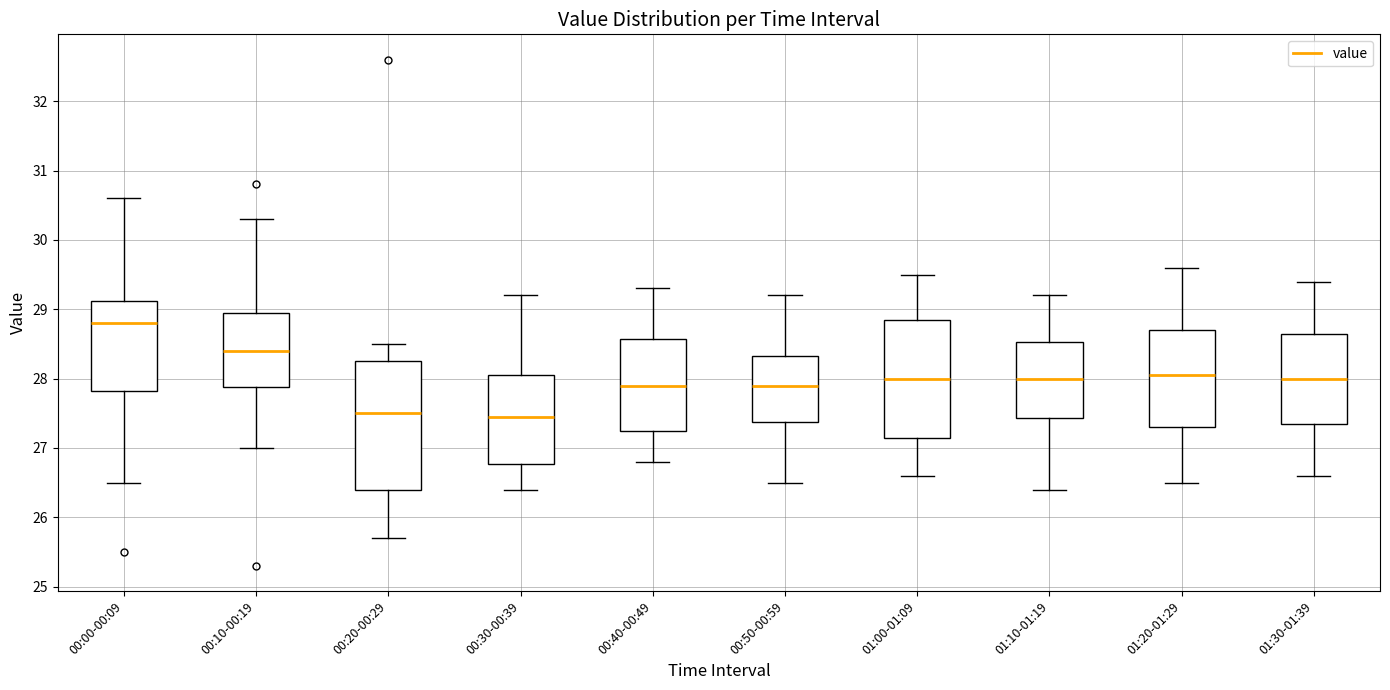

Where is the lower edge of the box for 00:00-00:09 on the y-axis? The values are not printed on the chart, so give them approximately, as read against the axis.

27.8